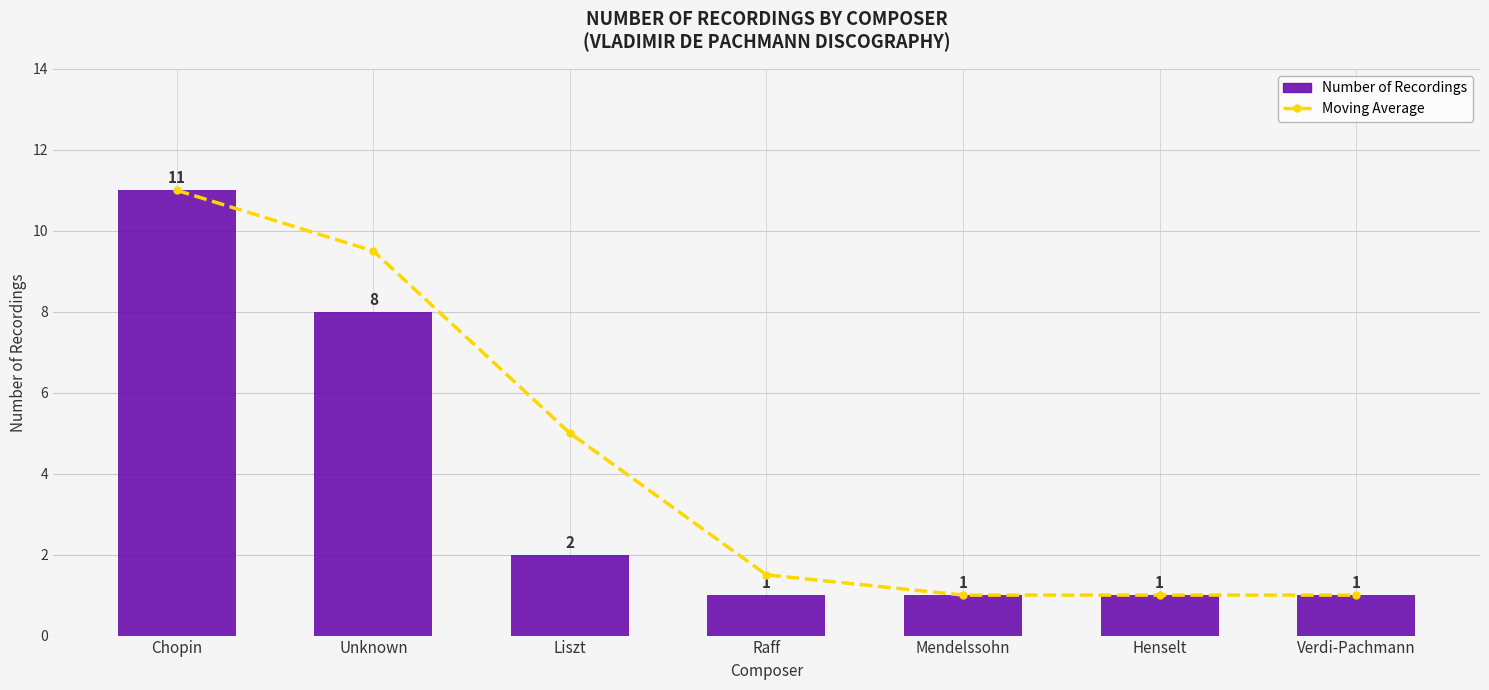

Count the Number of Recordings values in the range 1 to 8.

6